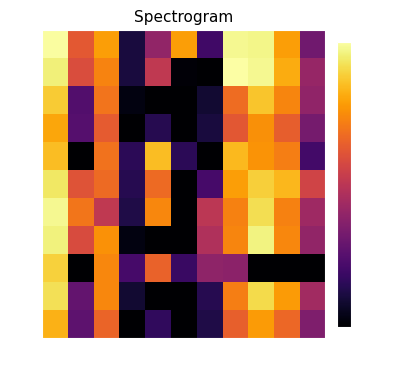

At which category does the chart reach its peak across all series?

Ca